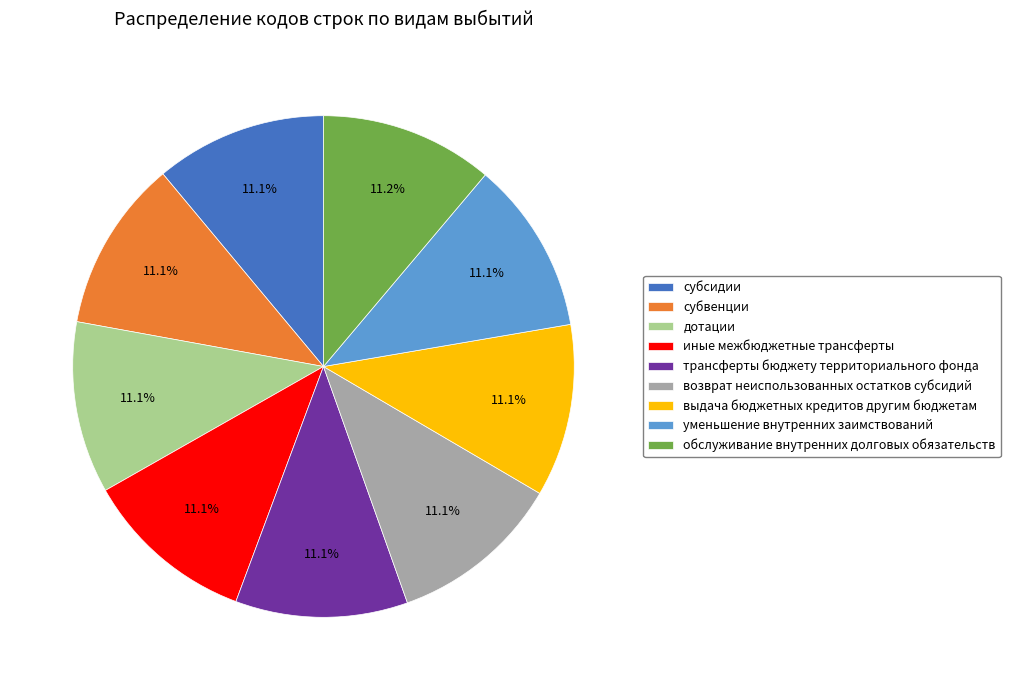

Is the sum of иные межбюджетные трансферты and трансферты бюджету территориального фонда greater than half?

No